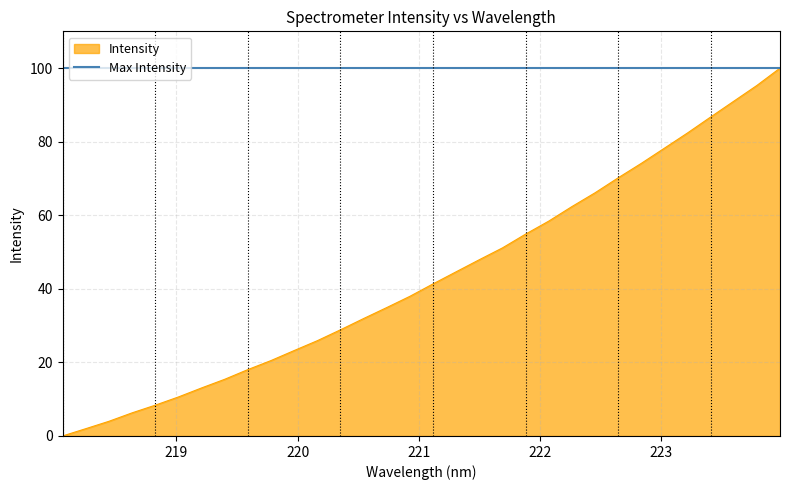

Is it true that the value at 222.6447 is 70.2?

True